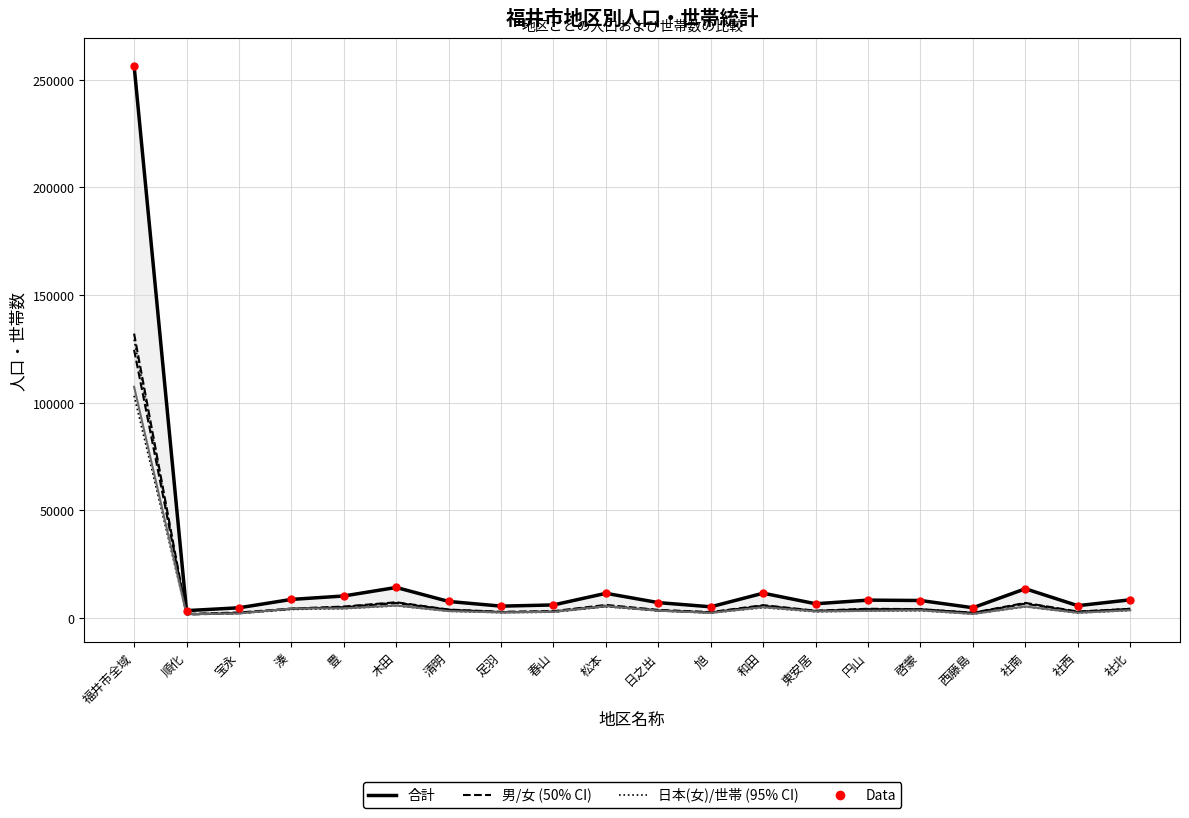

At which category is the sum across all series the highest?

福井市全域